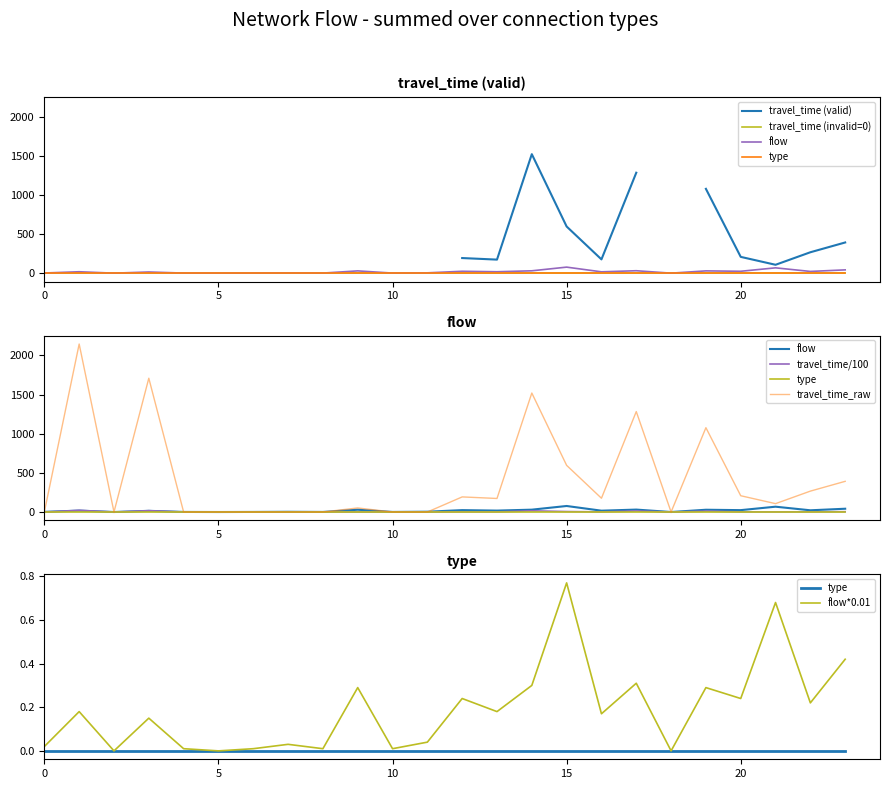

What is the maximum value shown in the chart?

2146